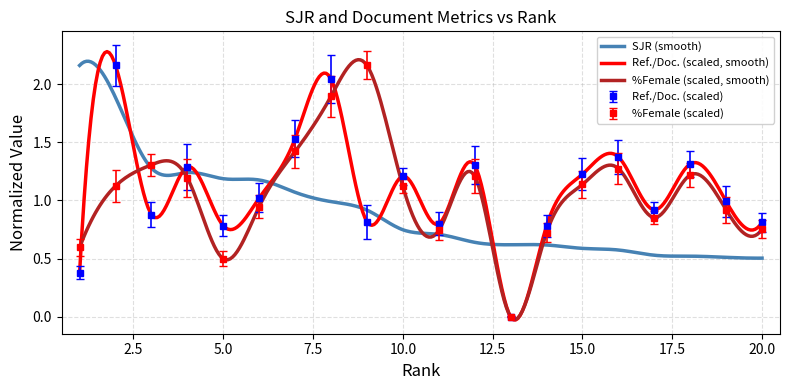

True or false: Ref. / Doc. has a value of 2.2 at 2.

True